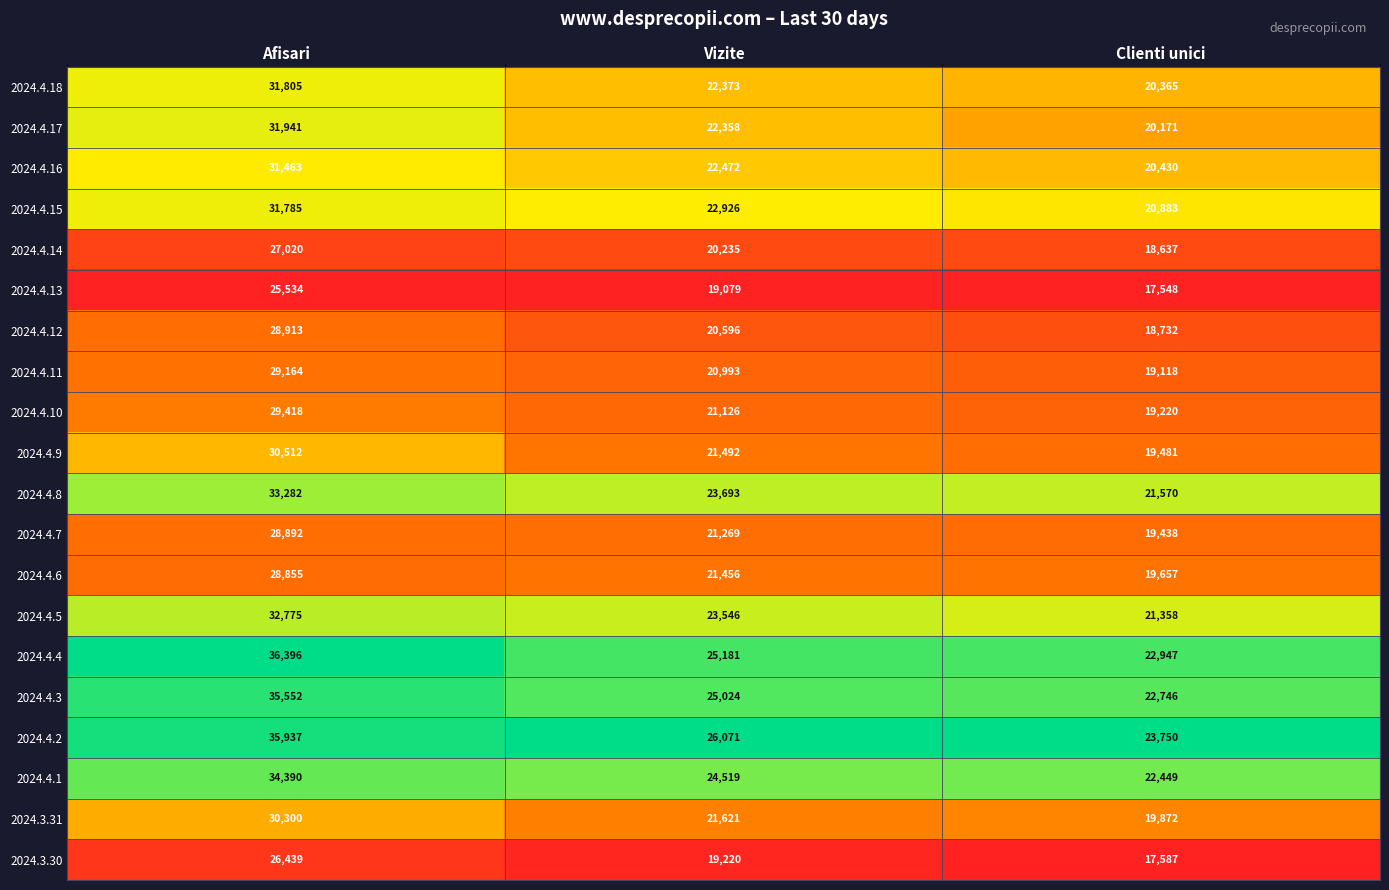

List the labels in order of 2024.4.2 value, smallest first.

Clienti unici, Vizite, Afisari